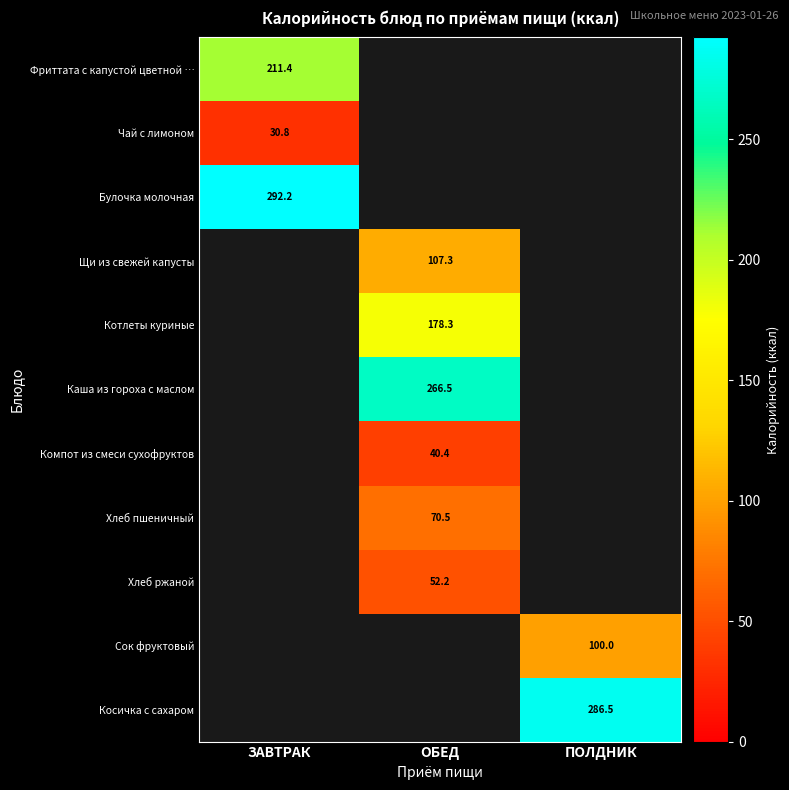

The value of Косичка с сахаром at ПОЛДНИК is 286.5. True or false?

True